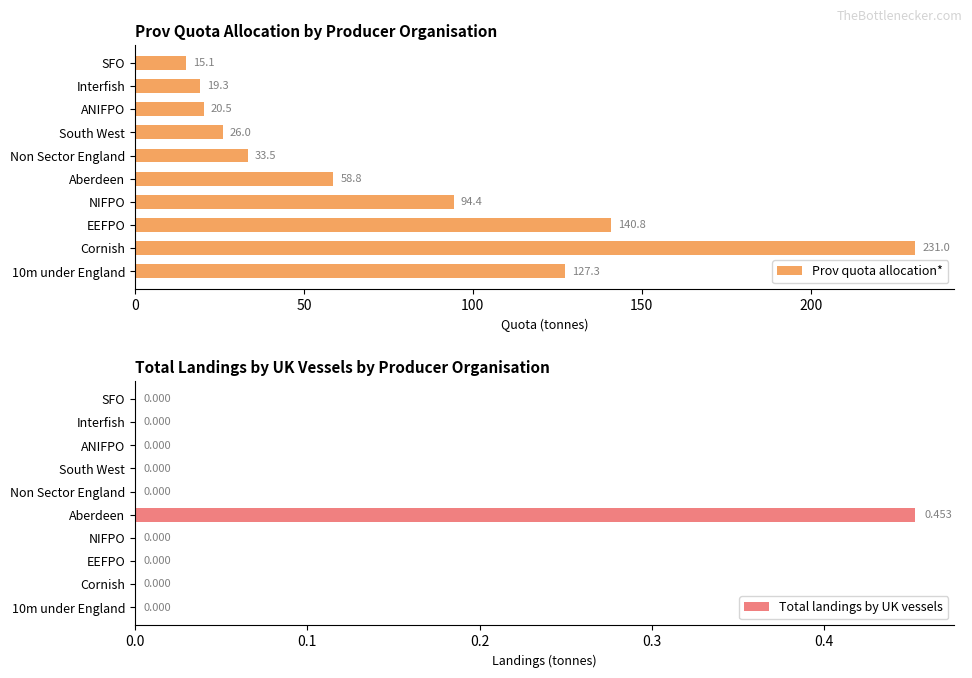

What is the average value of the Prov quota allocation* series?

76.7